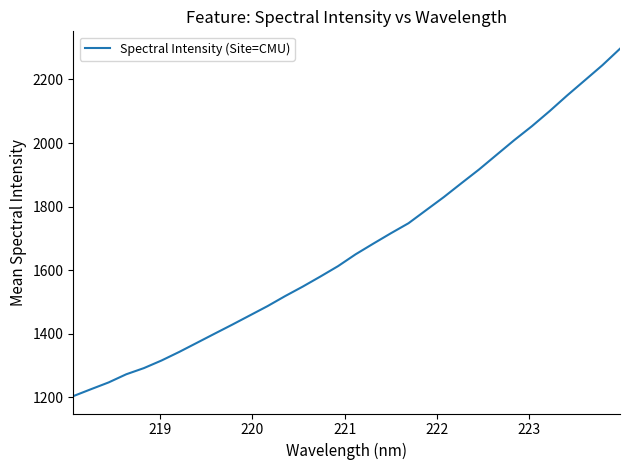

What is the minimum value shown in the chart?

1203.9